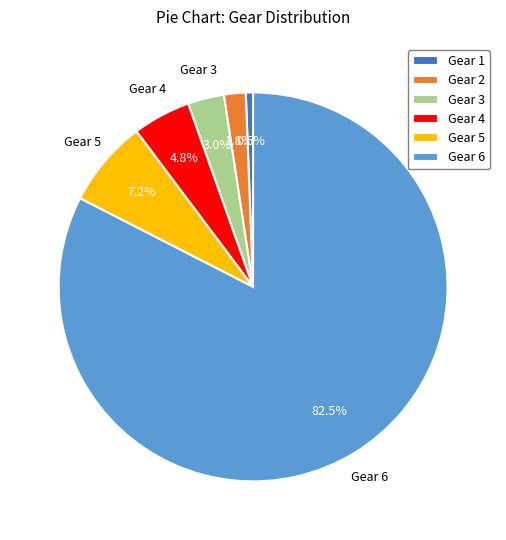

How many segments does this pie chart have?

6